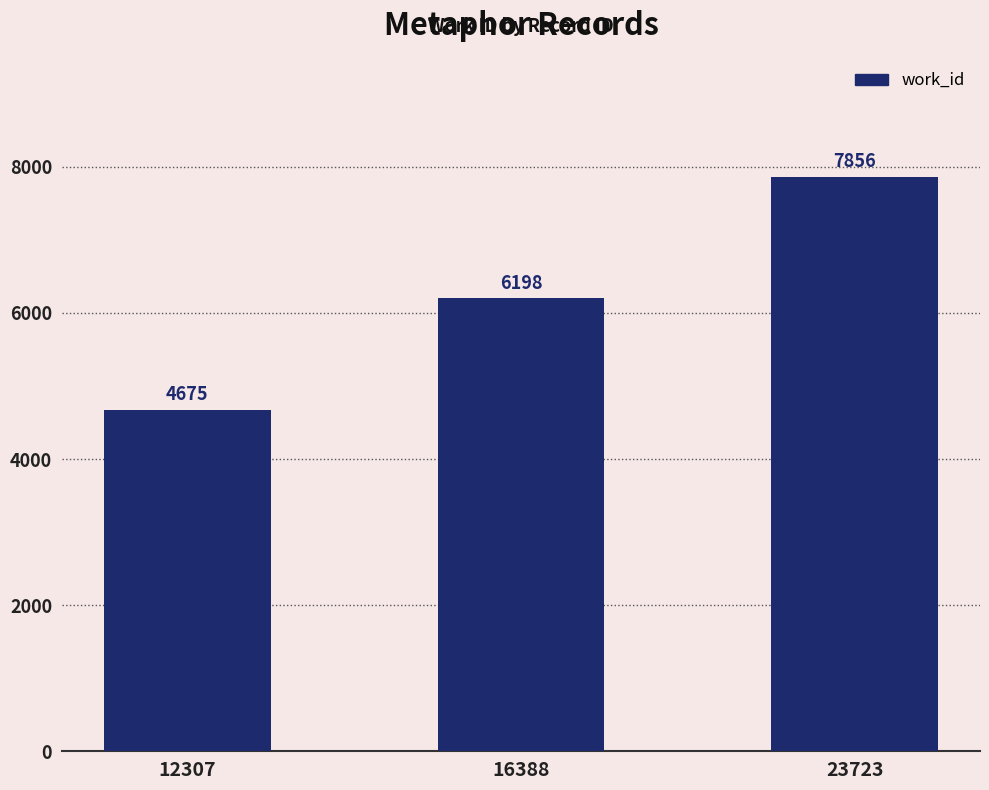

True or false: the data shows 9303 at 16388.

False